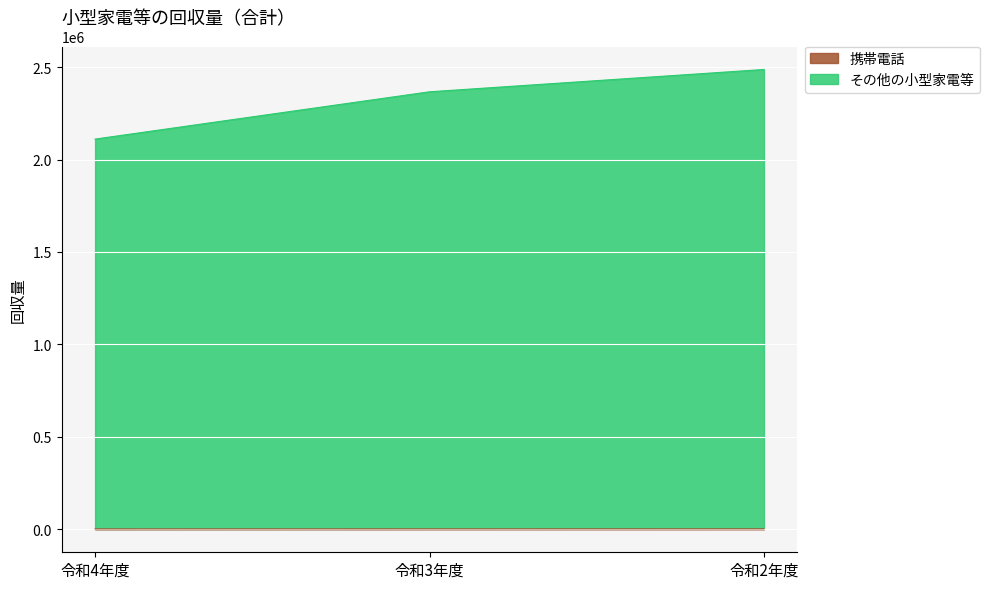

At which label is その他の小型家電等 closest to 2298794?

令和3年度